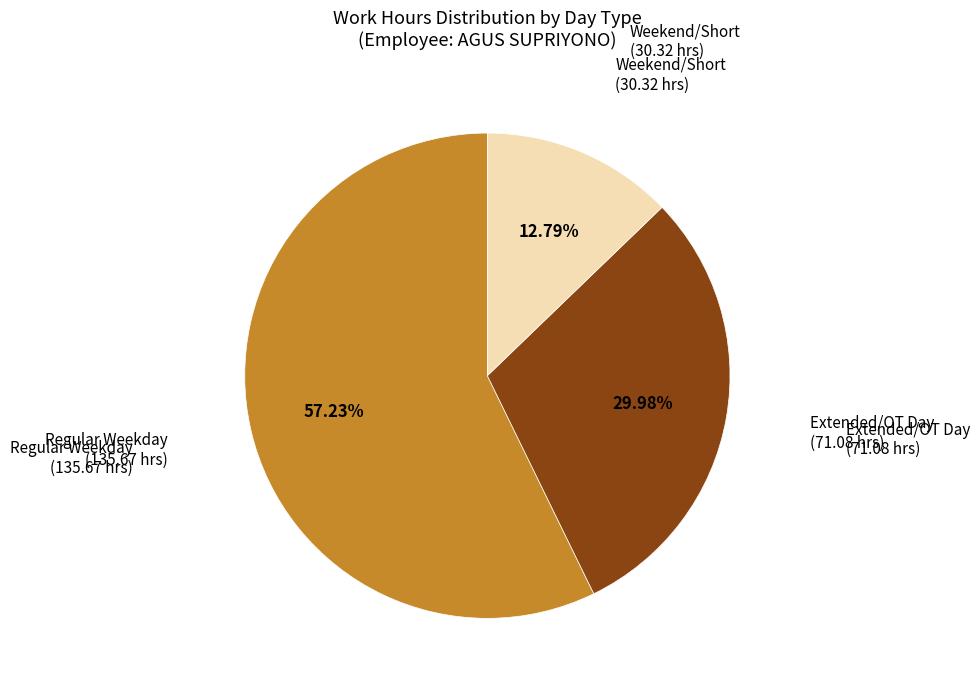

Which category has the smallest portion of the pie?

Weekend/Short (30.32 hrs)